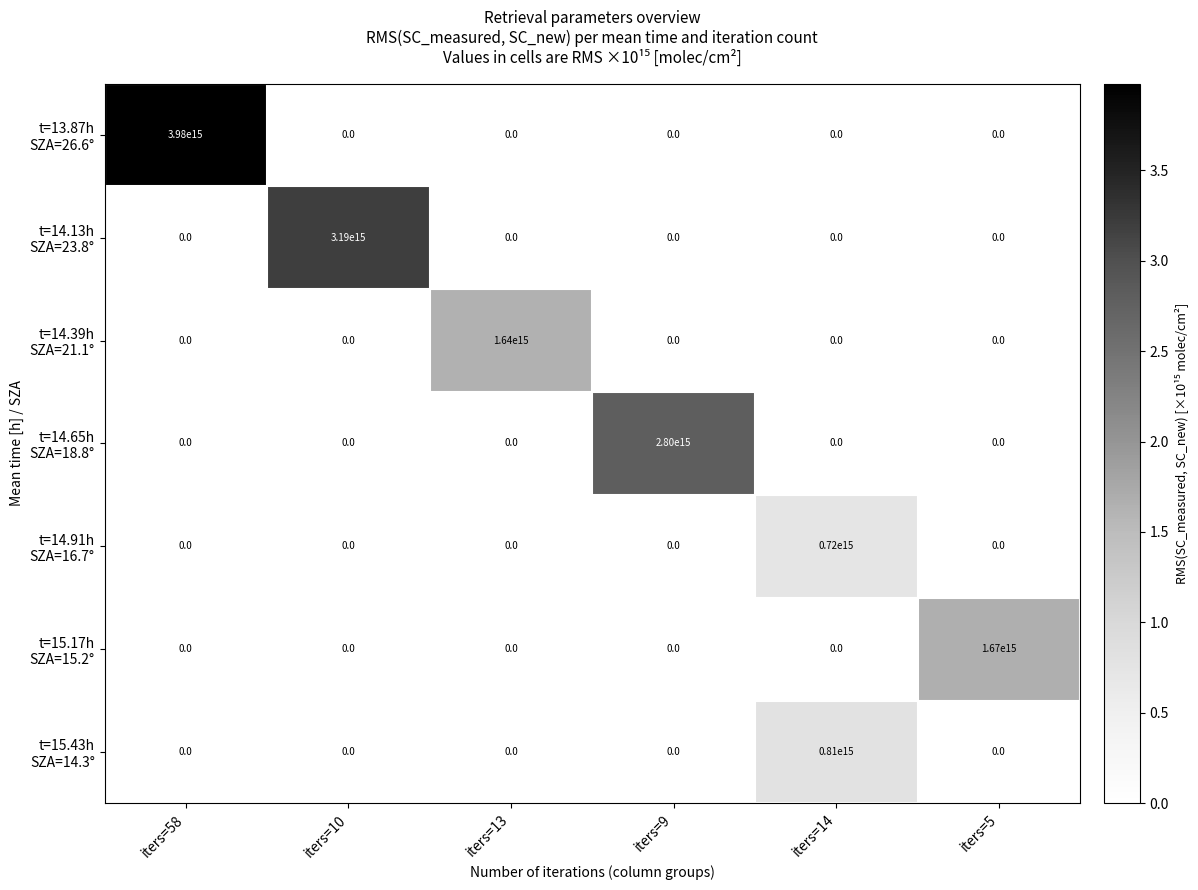

At how many categories does at least one series exceed 195630180085261?

6